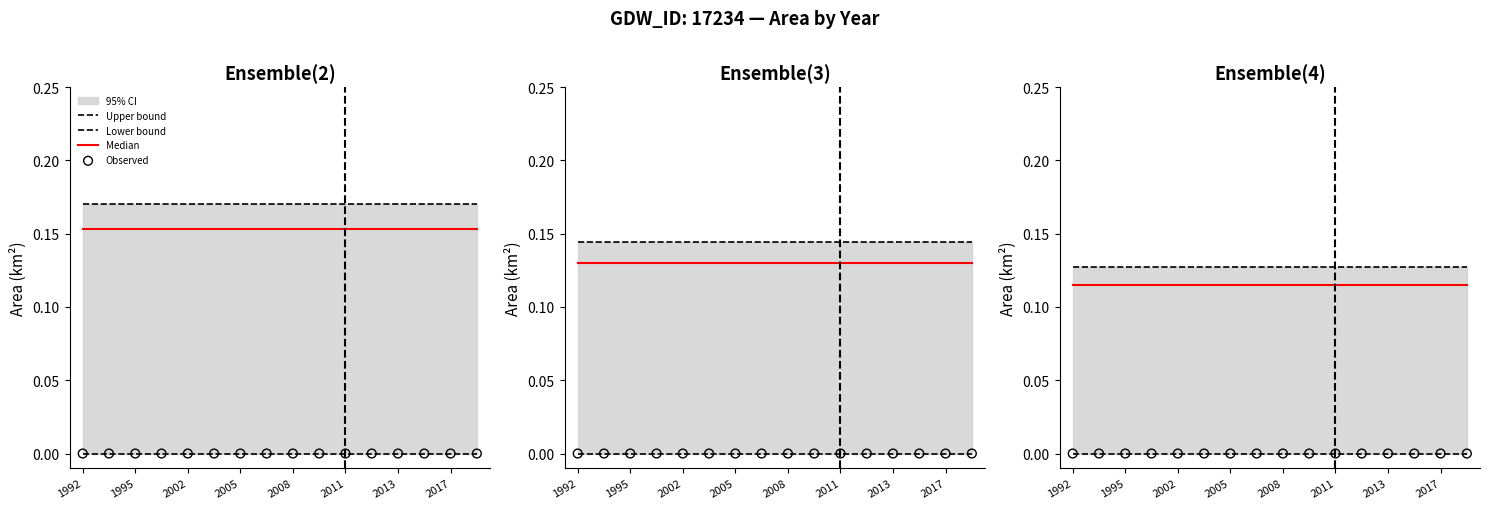

Which series reaches the minimum Y coordinate?

Lower bound